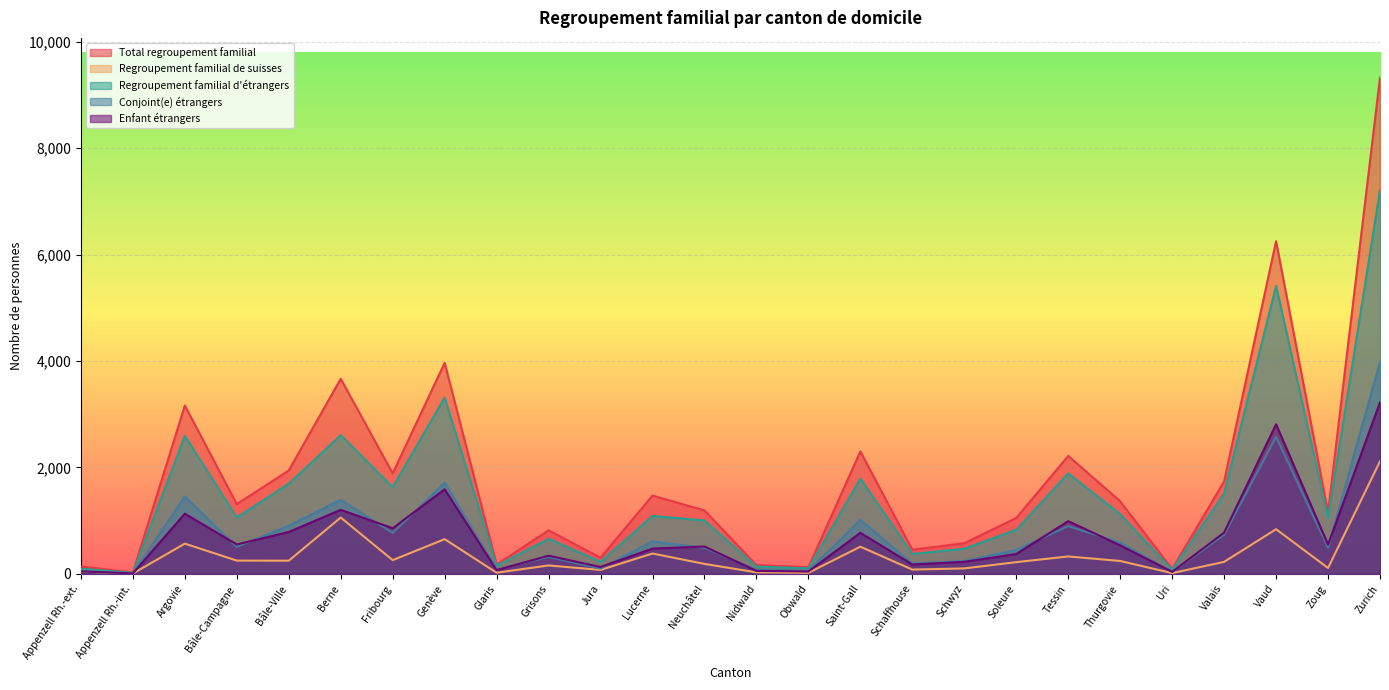

Reading left to right, transcribe all the data shown in this chart.

Total regroupement familial: 140	28	3164	1311	1944	3667	1889	3966	176	819	304	1472	1193	166	126	2303	455	577	1051	2218	1365	92	1738	6253	1160	9327
Regroupement familial de suisses: 43	7	569	250	248	1059	259	653	22	159	75	383	188	29	21	511	81	103	221	328	243	15	226	840	111	2116
Regroupement familial d'étrangers: 97	21	2595	1061	1696	2608	1630	3313	154	660	229	1089	1005	137	105	1792	374	474	830	1890	1122	77	1512	5413	1049	7211
Conjoint(e) étrangers: 50	12	1454	507	904	1392	770	1714	83	318	99	611	489	81	60	1015	195	240	451	898	585	38	736	2576	492	3982
Enfant étrangers: 47	9	1131	553	788	1204	859	1590	71	342	130	476	515	56	45	772	177	227	374	991	536	39	776	2813	549	3223